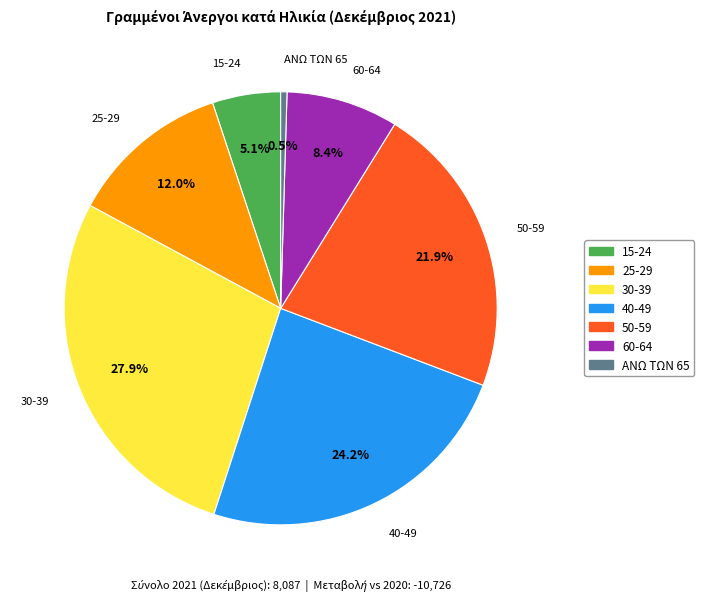

What is the ratio of the value at 40-49 to the value at ΑΝΩ ΤΩΝ 65?

51.5